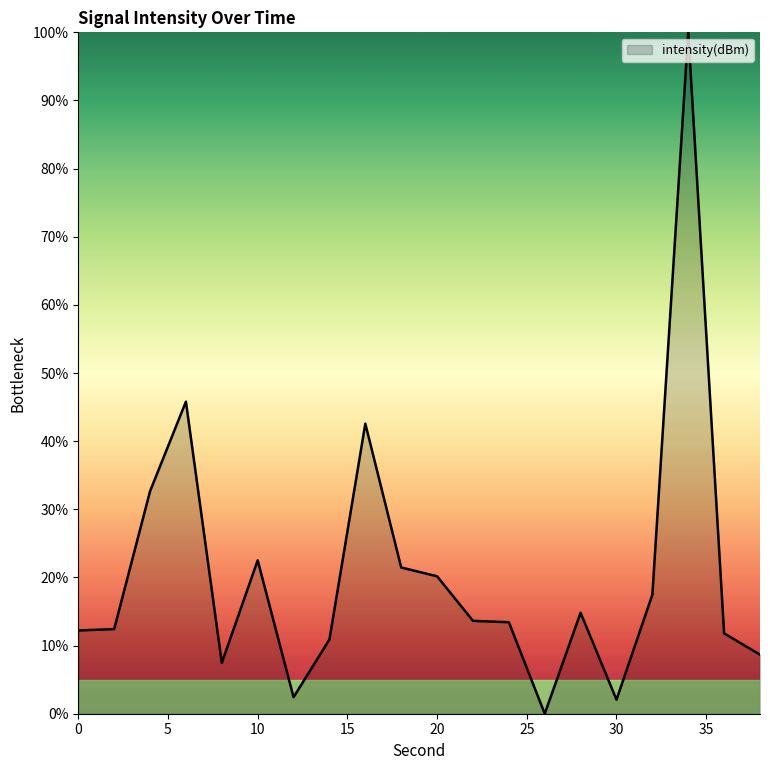

Where is the first local minimum?

8